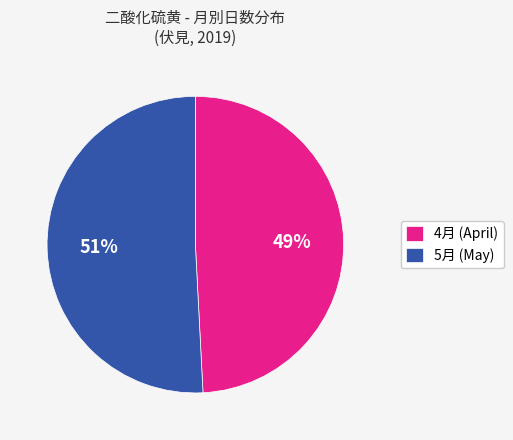

Which category has the smallest portion of the pie?

4月 (April)